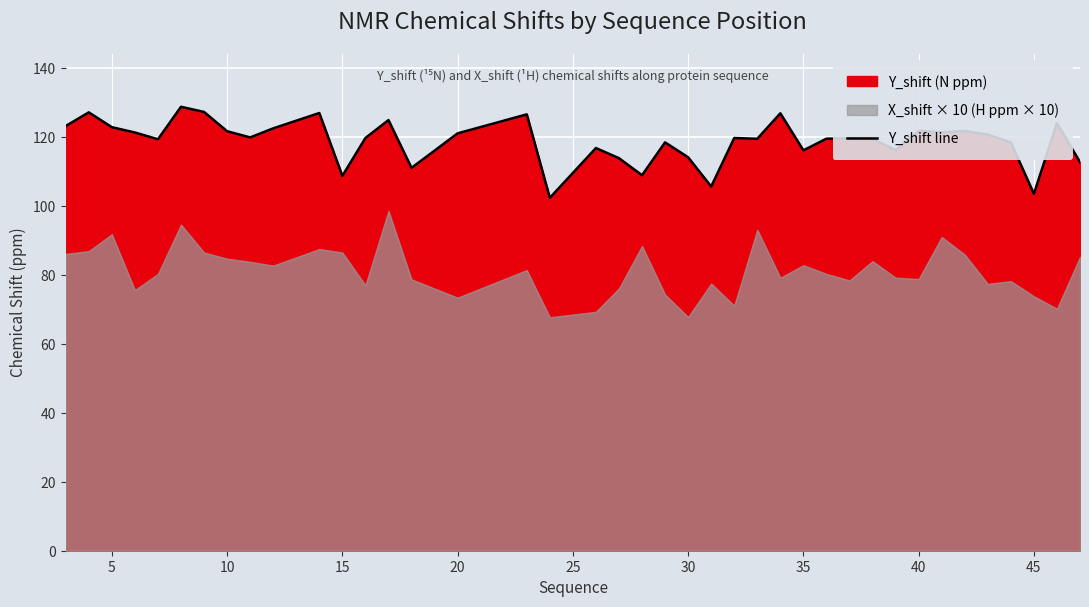

Does the chart display data point markers on the line(s)?

No